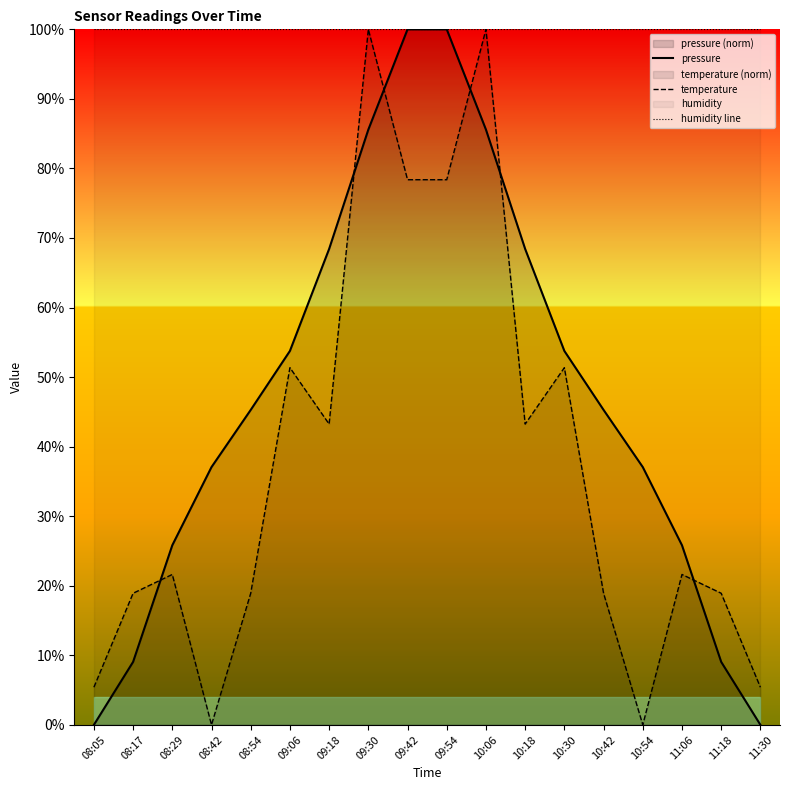

Reading left to right, list all the values displayed in this chart.

pressure: 08:05=0.0	08:17=9.1	08:29=25.8	08:42=37.1	08:54=45.3	09:06=53.8	09:18=68.4	09:30=85.6	09:42=100.0	09:54=100.0	10:06=85.6	10:18=68.4	10:30=53.8	10:42=45.3	10:54=37.1	11:06=25.8	11:18=9.1	11:30=0.0
temperature: 08:05=5.4	08:17=18.9	08:29=21.6	08:42=0.0	08:54=18.9	09:06=51.4	09:18=43.2	09:30=100.0	09:42=78.4	09:54=78.4	10:06=100.0	10:18=43.2	10:30=51.4	10:42=18.9	10:54=0.0	11:06=21.6	11:18=18.9	11:30=5.4
humidity line: 08:05=100.0	08:17=100.0	08:29=100.0	08:42=100.0	08:54=100.0	09:06=100.0	09:18=100.0	09:30=100.0	09:42=100.0	09:54=100.0	10:06=100.0	10:18=100.0	10:30=100.0	10:42=100.0	10:54=100.0	11:06=100.0	11:18=100.0	11:30=100.0